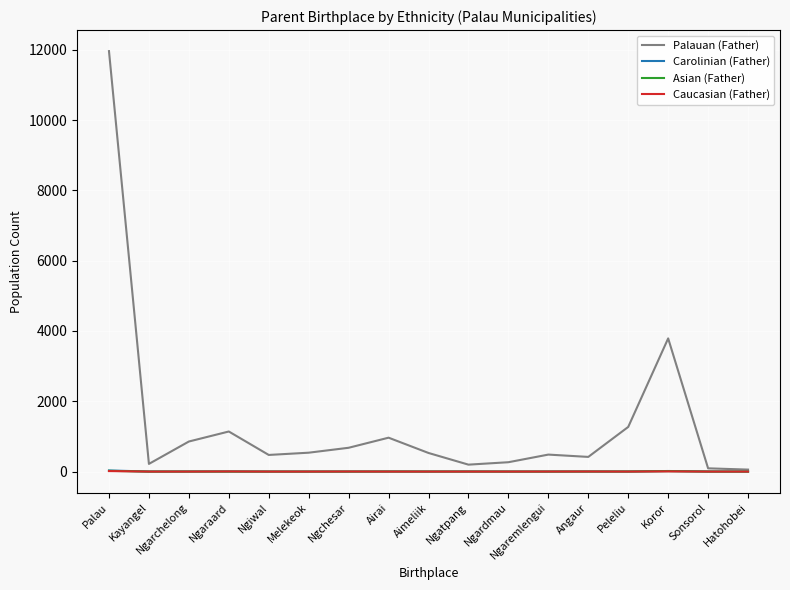

Which series has the largest range (max minus min)?

Palauan (Father)